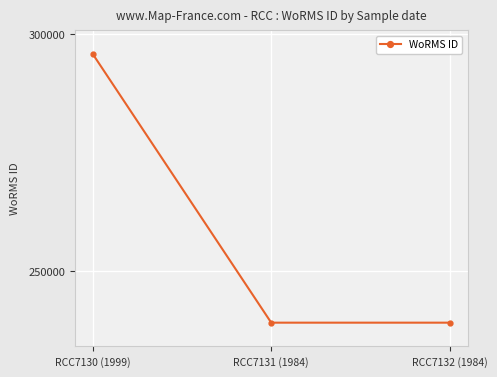

What is the change in value from RCC7130 (1999) to RCC7132 (1984)?

-56663